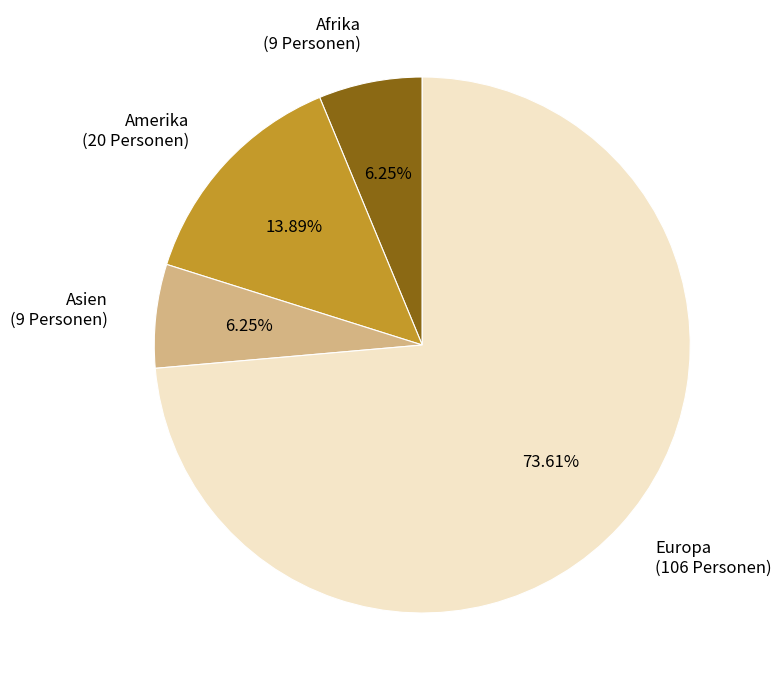

Which category accounts for the majority?

Europa (106 Personen)